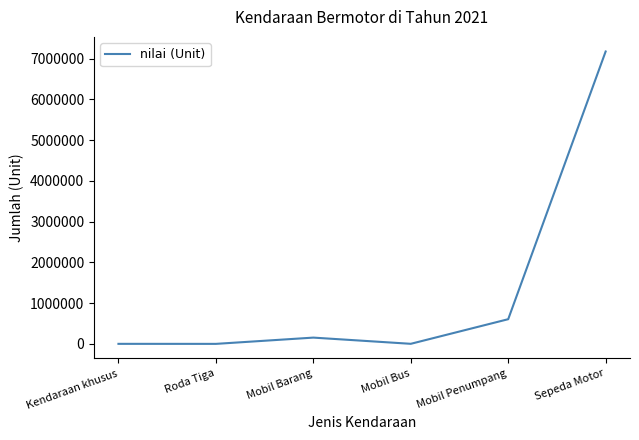

What is the ratio of the value at Sepeda Motor to the value at Mobil Penumpang?

11.8